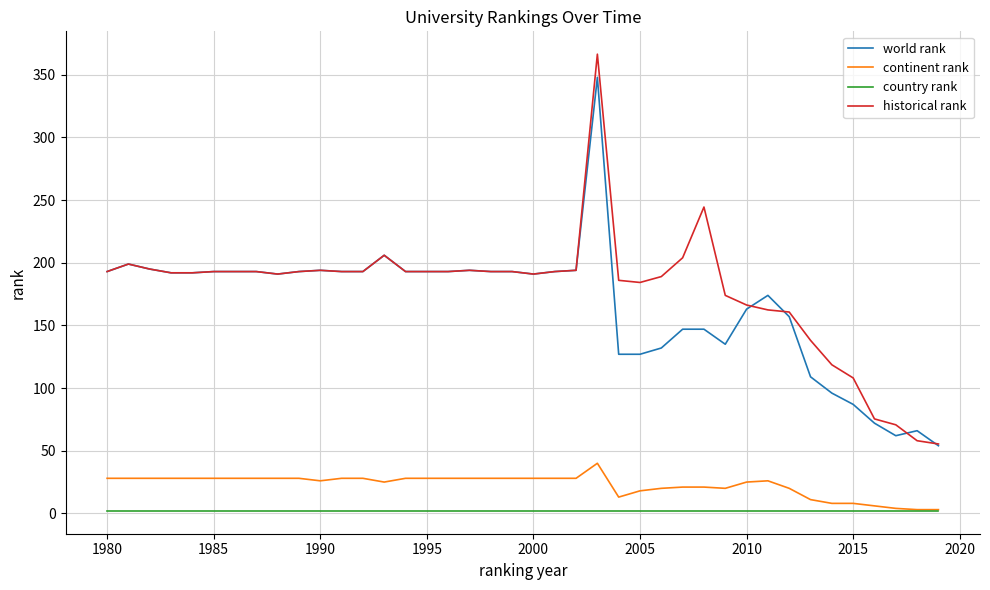

Which series has the largest range (max minus min)?

historical rank